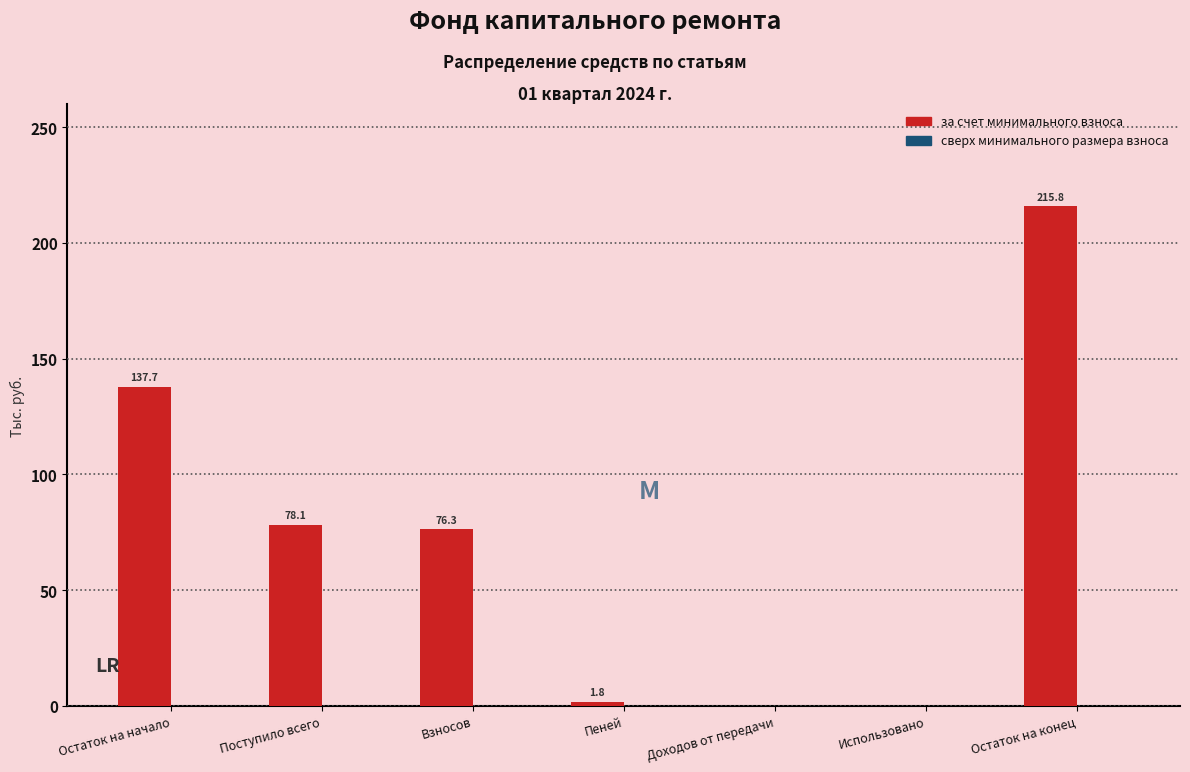

Reading right to left, what are all the values shown in this chart?

Остаток на конец=215.8	Использовано=0.0	Доходов от передачи=0.0	Пеней=1.8	Взносов=76.3	Поступило всего=78.1	Остаток на начало=137.7